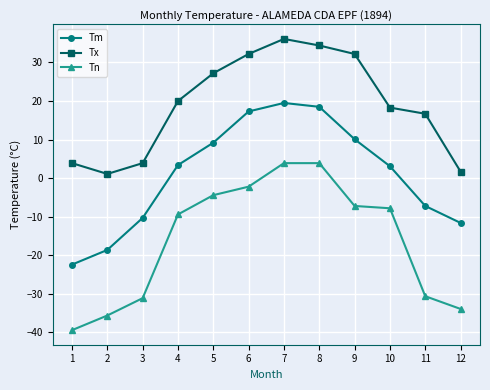

Between 11 and 12, which series saw the biggest shift?

Tx